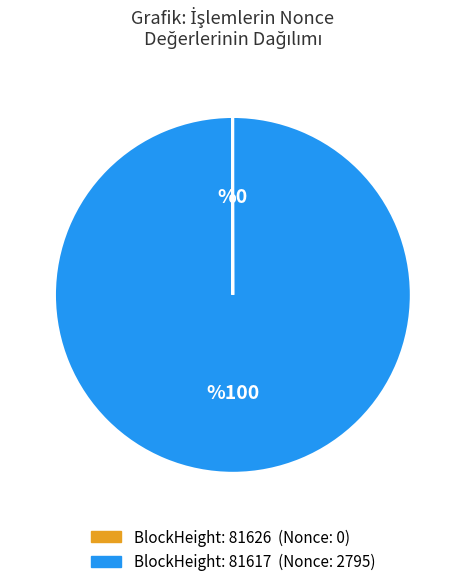

The BlockHeight: 81617 (Nonce: 2795) slice represents 86% of the pie. True or false?

False